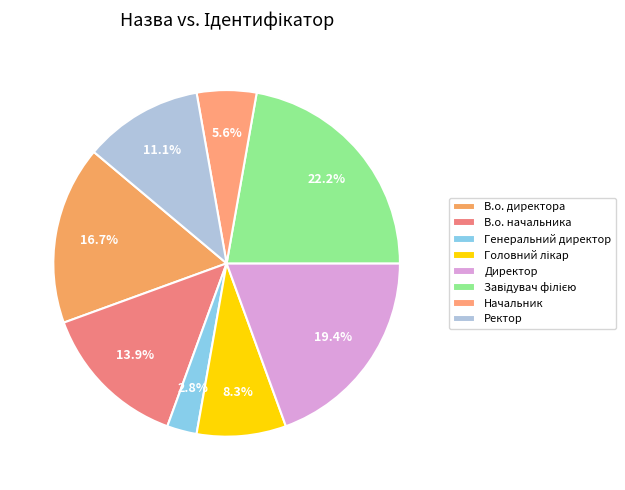

Rank the categories by value from highest to lowest.

Завідувач філією, Директор, В.о. директора, В.о. начальника, Ректор, Головний лікар, Начальник, Генеральний директор